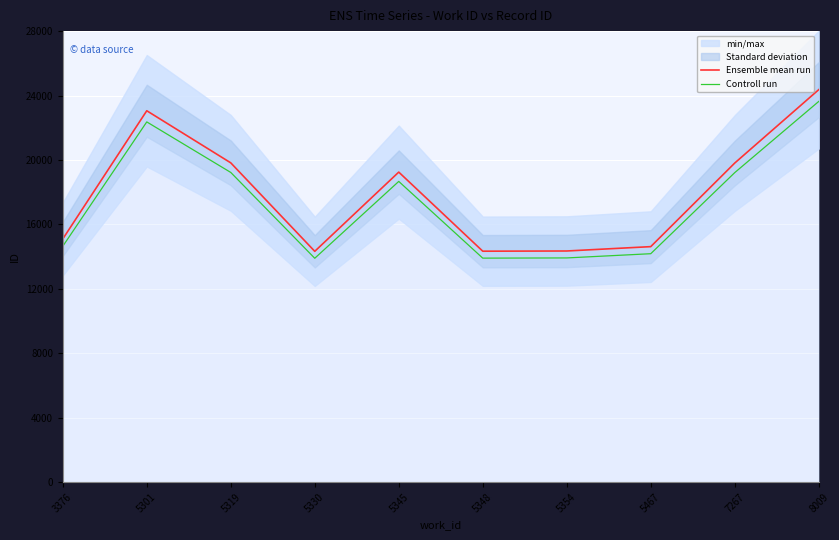

What is the highest value of the Ensemble mean run series?

24365.0